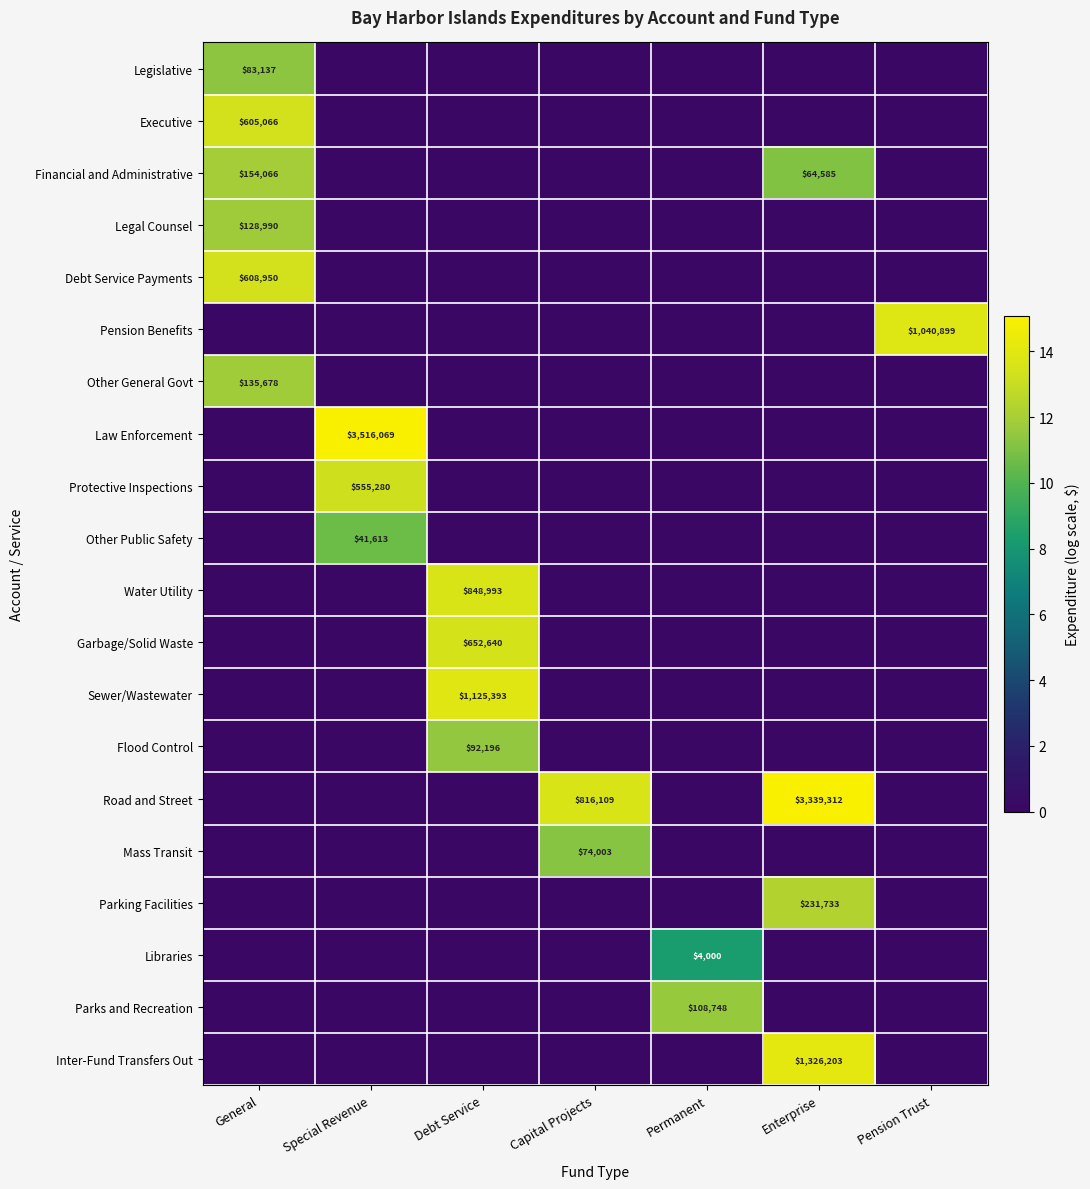

At which category is the sum across all series the highest?

General